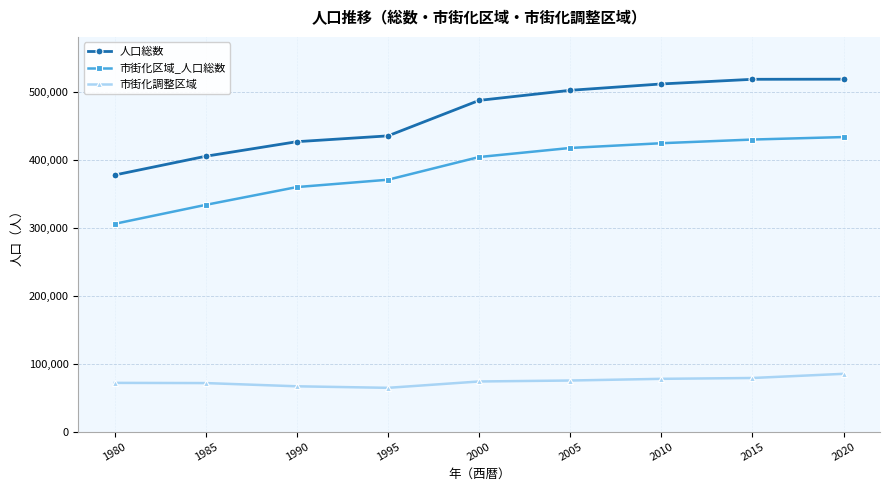

What is the value of the 市街化区域_人口総数 point at the 3rd from the left?

360004